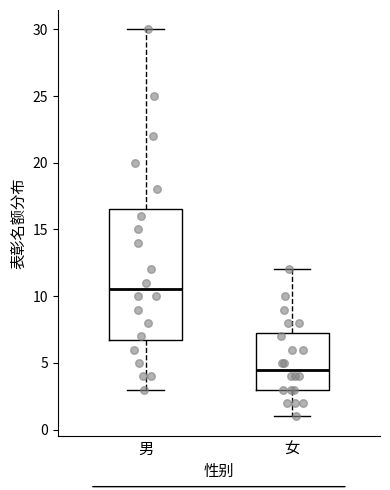

Where is the lower edge of the box for 女 on the y-axis? The values are not printed on the chart, so give them approximately, as read against the axis.

3.0